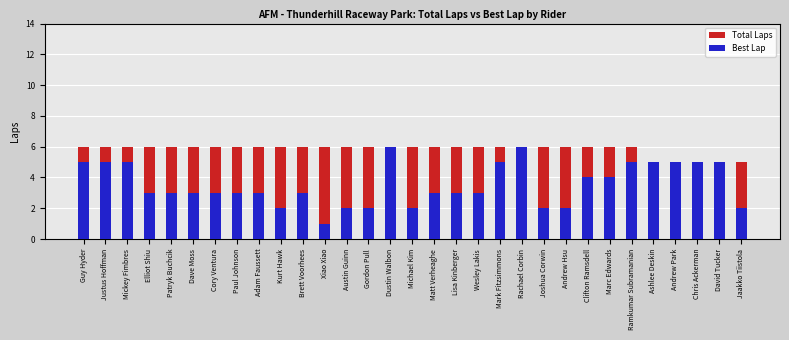

Reading left to right, extract all data points from this chart.

Total Laps: Guy Hyder=6	Justus Hoffman=6	Mickey Fimbres=6	Elliot Shiu=6	Patryk Buchcik=6	Dave Moss=6	Cory Ventura=6	Paul Johnson=6	Adam Faussett=6	Kurt Hawk=6	Brett Voorhees=6	Xiao Xiao=6	Austin Guinn=6	Gordon Pull=6	Dustin Walbon=6	Michael Kim=6	Matt Verheaghe=6	Lisa Kinberger=6	Wesley Lakis=6	Mark Fitzsimmons=6	Rachael Corbin=6	Joshua Corwin=6	Andrew Hsu=6	Clifton Ramsdell=6	Marc Edwards=6	Ramkumar Subramanian=6	Ashlee Deskin=5	Andrew Park=5	Chris Ackerman=5	David Tucker=5	Jaakko Tiistola=5
Best Lap: Guy Hyder=5	Justus Hoffman=5	Mickey Fimbres=5	Elliot Shiu=3	Patryk Buchcik=3	Dave Moss=3	Cory Ventura=3	Paul Johnson=3	Adam Faussett=3	Kurt Hawk=2	Brett Voorhees=3	Xiao Xiao=1	Austin Guinn=2	Gordon Pull=2	Dustin Walbon=6	Michael Kim=2	Matt Verheaghe=3	Lisa Kinberger=3	Wesley Lakis=3	Mark Fitzsimmons=5	Rachael Corbin=6	Joshua Corwin=2	Andrew Hsu=2	Clifton Ramsdell=4	Marc Edwards=4	Ramkumar Subramanian=5	Ashlee Deskin=5	Andrew Park=5	Chris Ackerman=5	David Tucker=5	Jaakko Tiistola=2